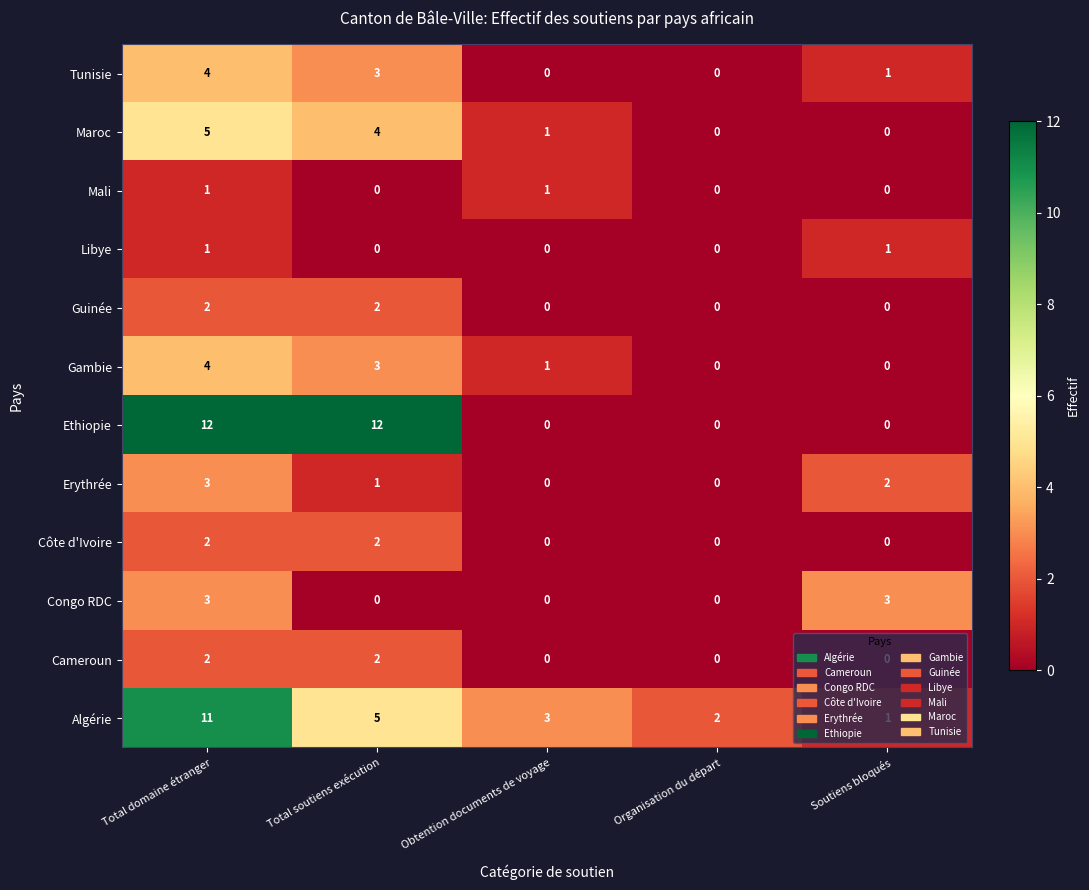

At how many categories does at least one series exceed 6?

2